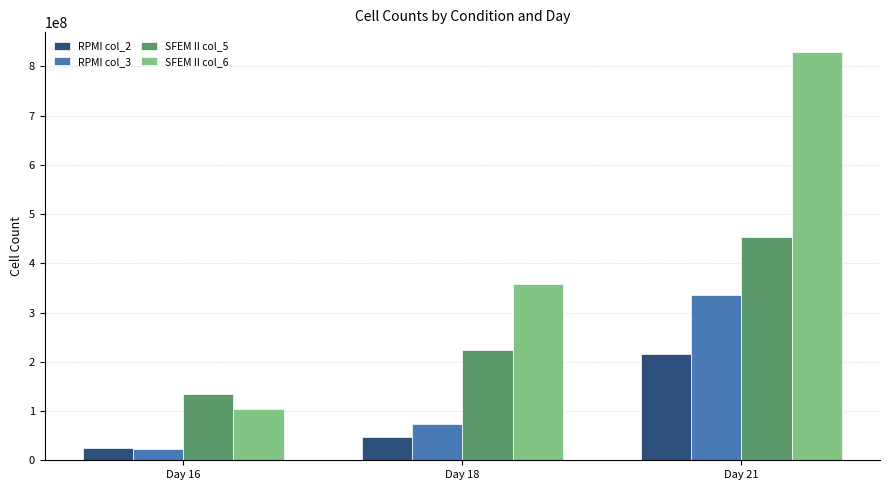

Rank the categories by RPMI col_2 value from highest to lowest.

Day 21, Day 18, Day 16